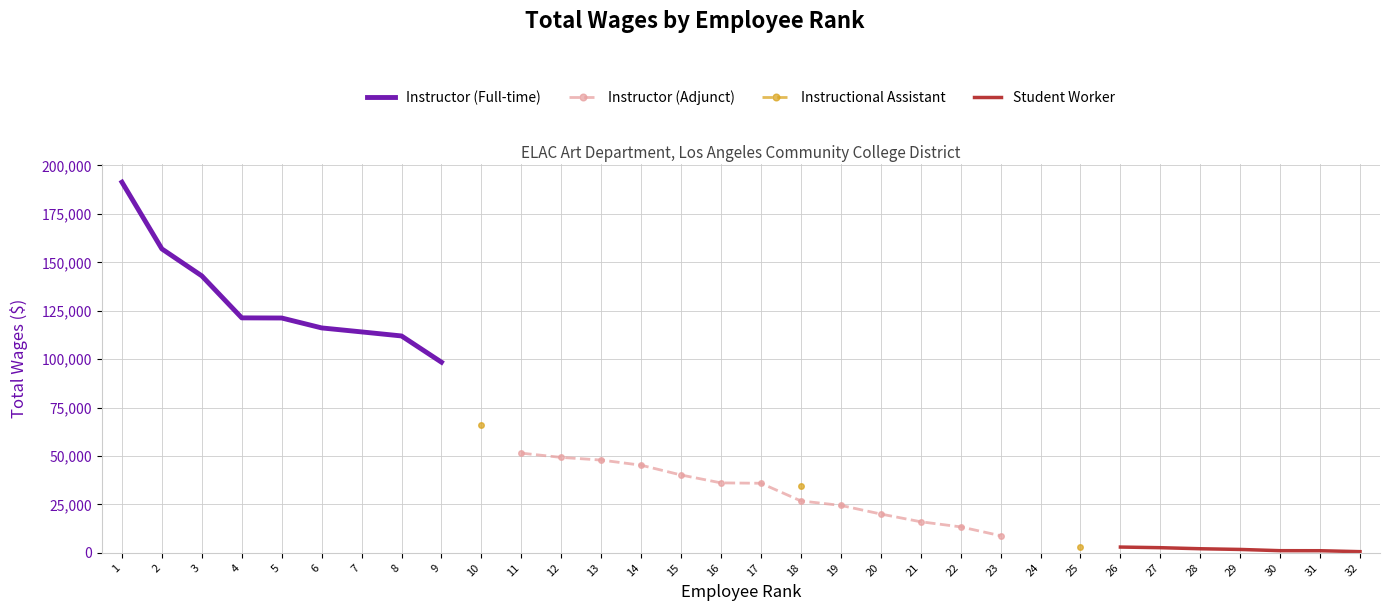

How many positive values does the Instructor (Adjunct) series have?

13